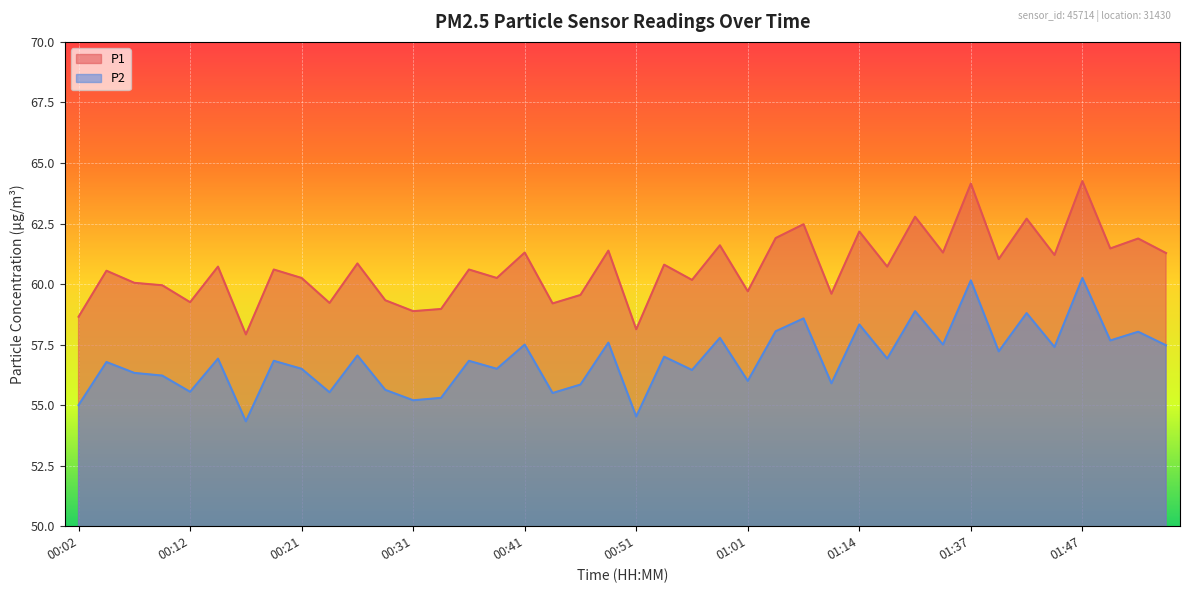

Rank the categories by P2 value from lowest to highest.

00:16, 00:51, 00:02, 00:31, 00:33, 00:43, 00:24, 00:12, 00:29, 00:46, 01:11, 01:01, 00:09, 00:07, 00:56, 00:21, 00:38, 00:04, 00:19, 00:36, 00:14, 01:17, 00:53, 00:26, 01:39, 01:44, 01:54, 00:41, 01:34, 00:48, 01:49, 00:58, 01:52, 01:04, 01:14, 01:09, 01:42, 01:24, 01:37, 01:47